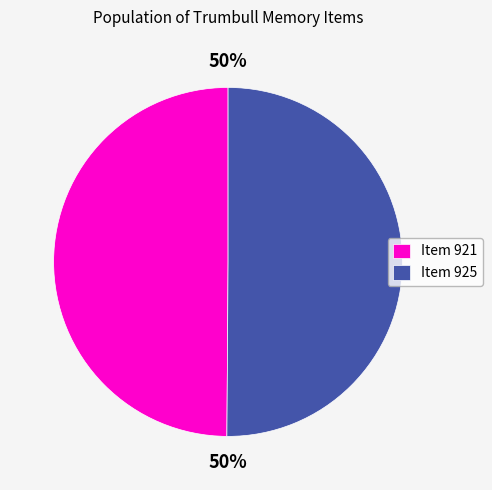

Combined, do Item 921 and Item 925 account for over 50%?

Yes